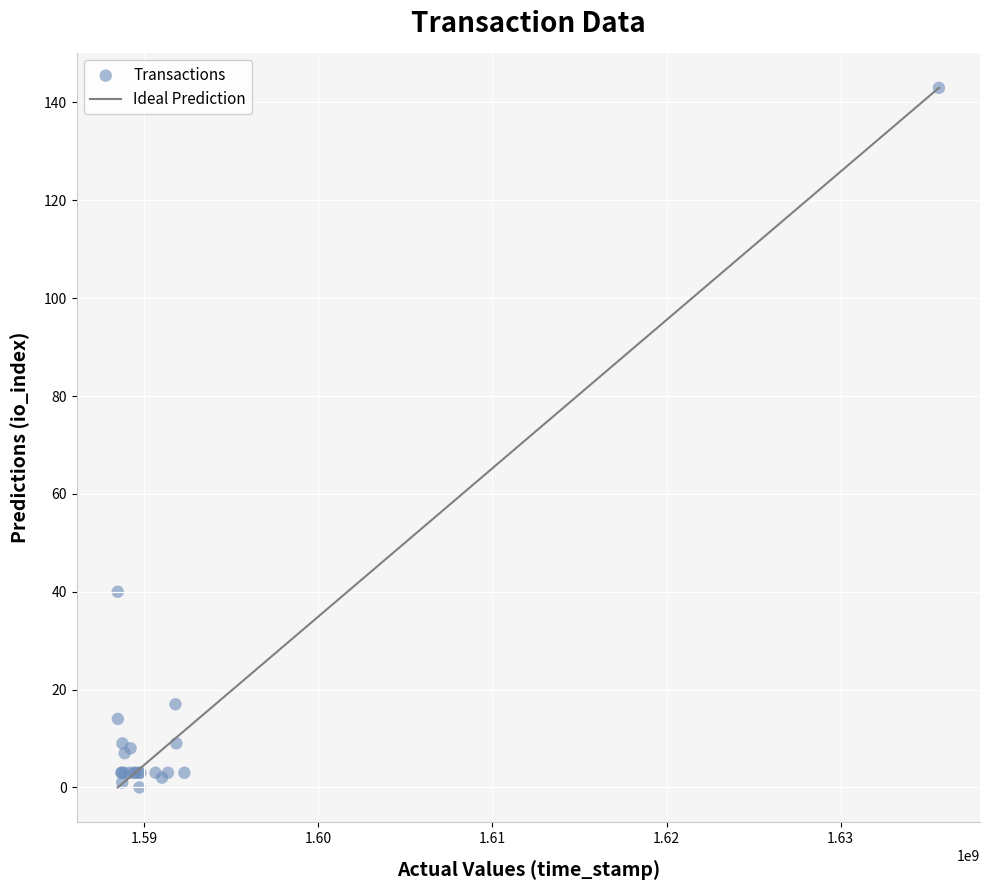

What Y value in the scatter plot is closest to 71?

40